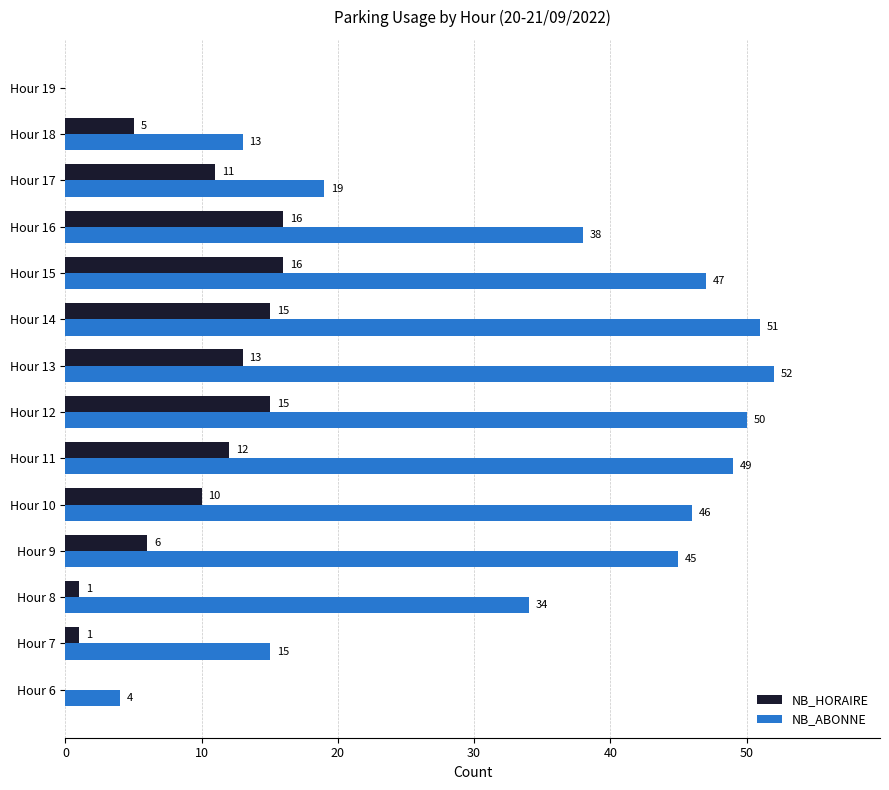

Is it true that NB_ABONNE equals 36 at Hour 19?

False